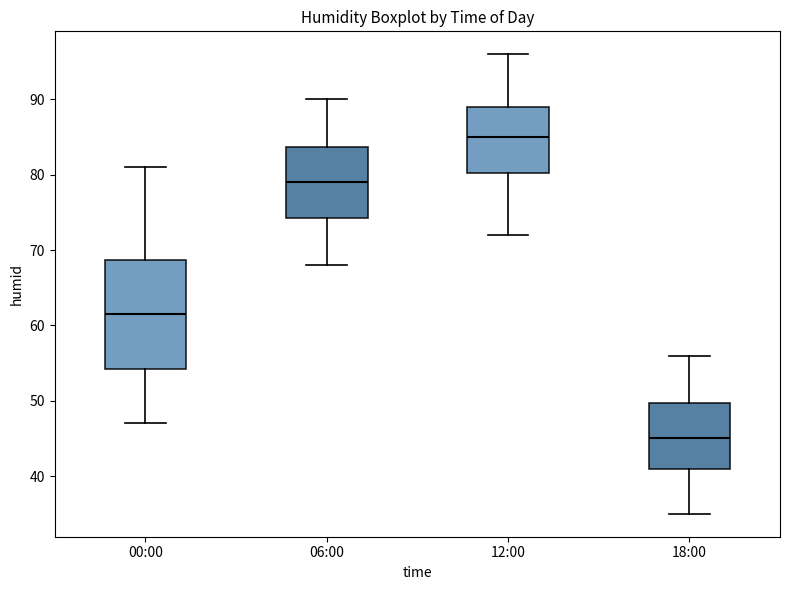

Comparing the boxes themselves (not the whiskers), which one is the tallest?

00:00